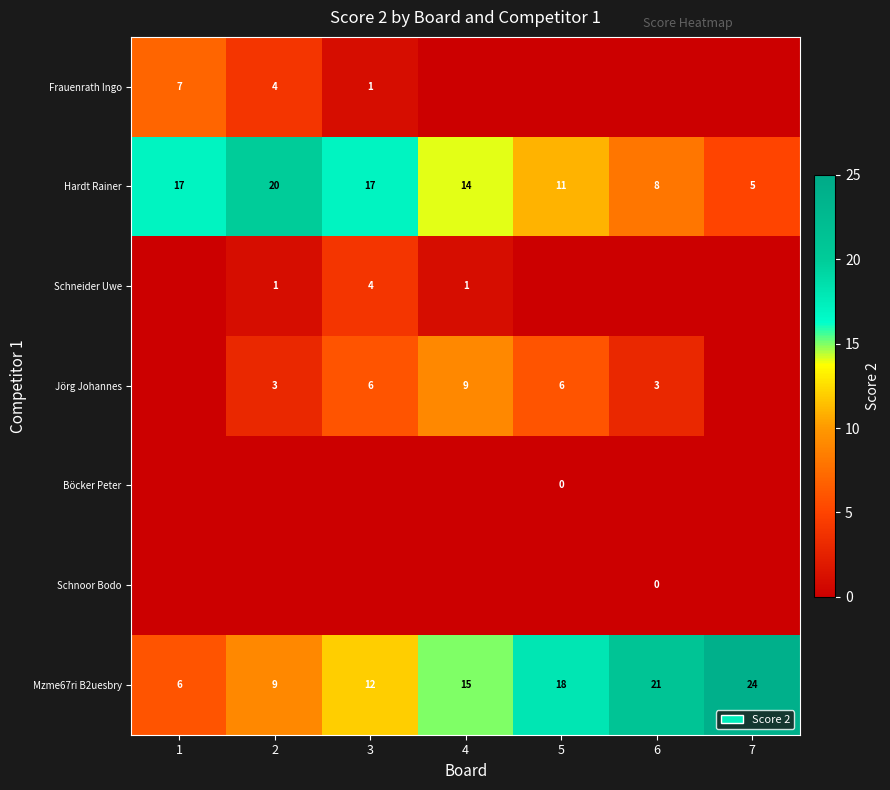

The Hardt Rainer series shows 11 at 2. True or false?

False